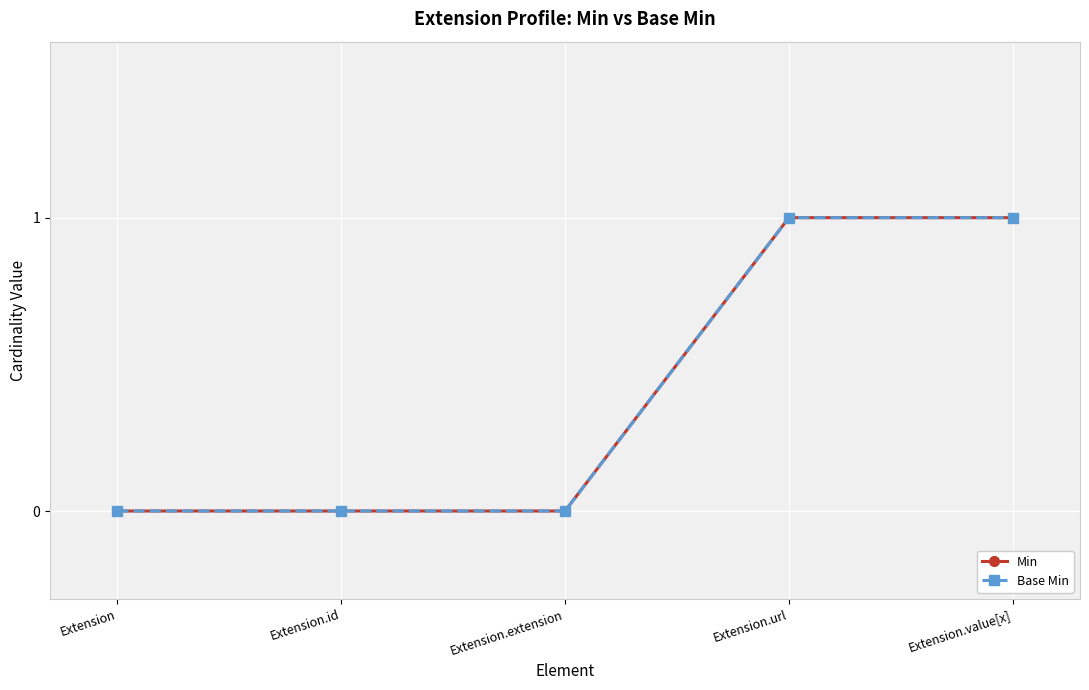

Is this an area chart (filled region under the line)?

No